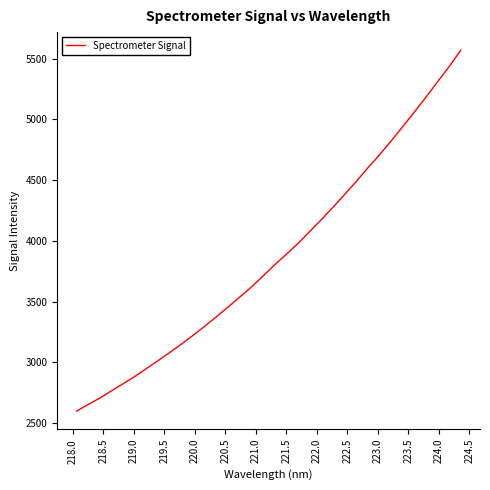

What is the maximum value shown in the chart?

5569.5